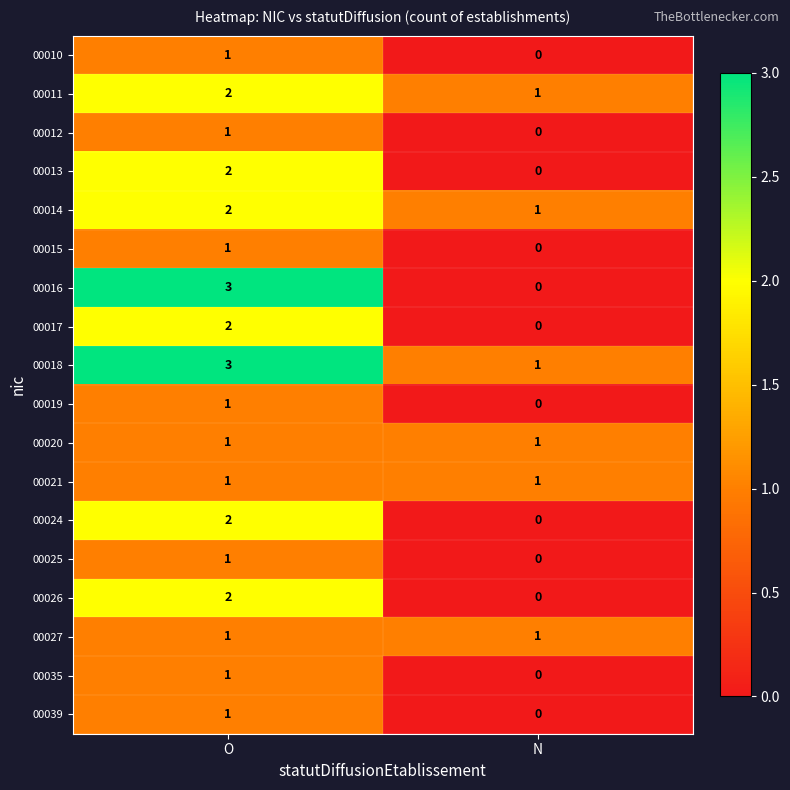

What is the total value across all series at N?

6